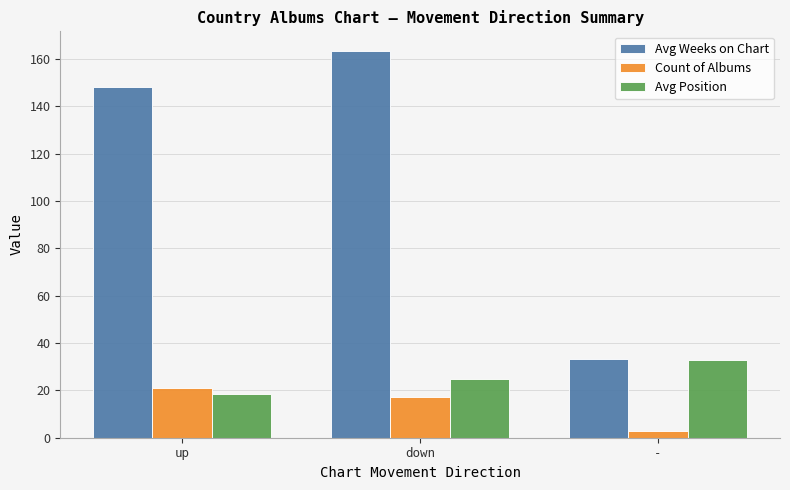

At which label is Count of Albums closest to 12?

down